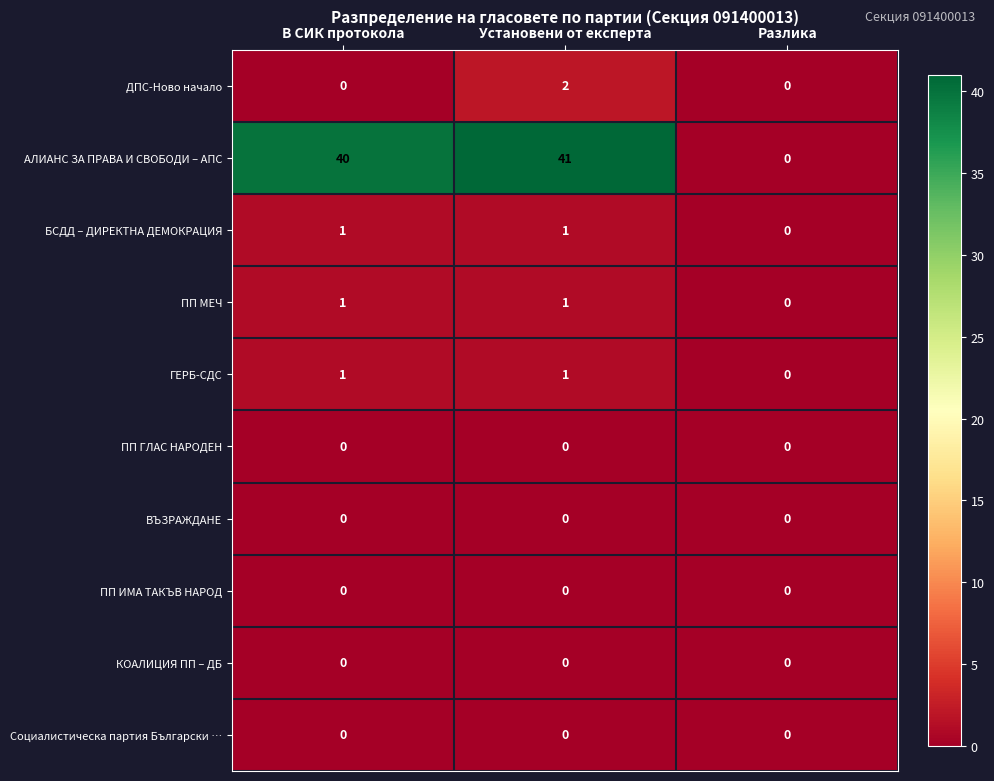

Between Установени от експерта and Разлика, which series saw the biggest shift?

АЛИАНС ЗА ПРАВА И СВОБОДИ – АПС